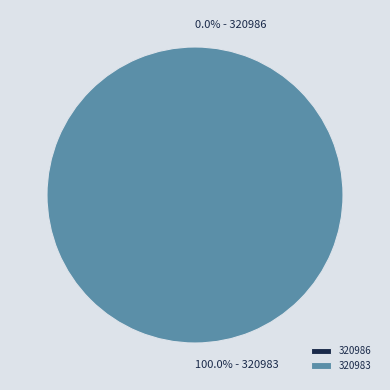

Which category has the smallest portion of the pie?

320986